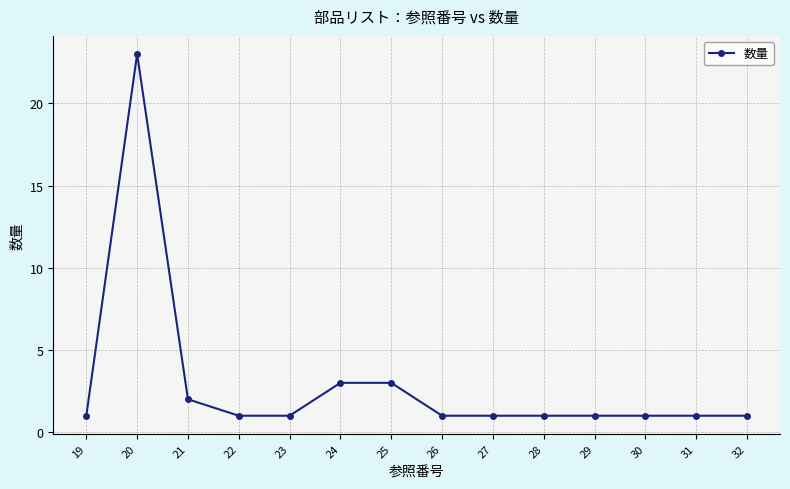

The value at 32 is 2. True or false?

False